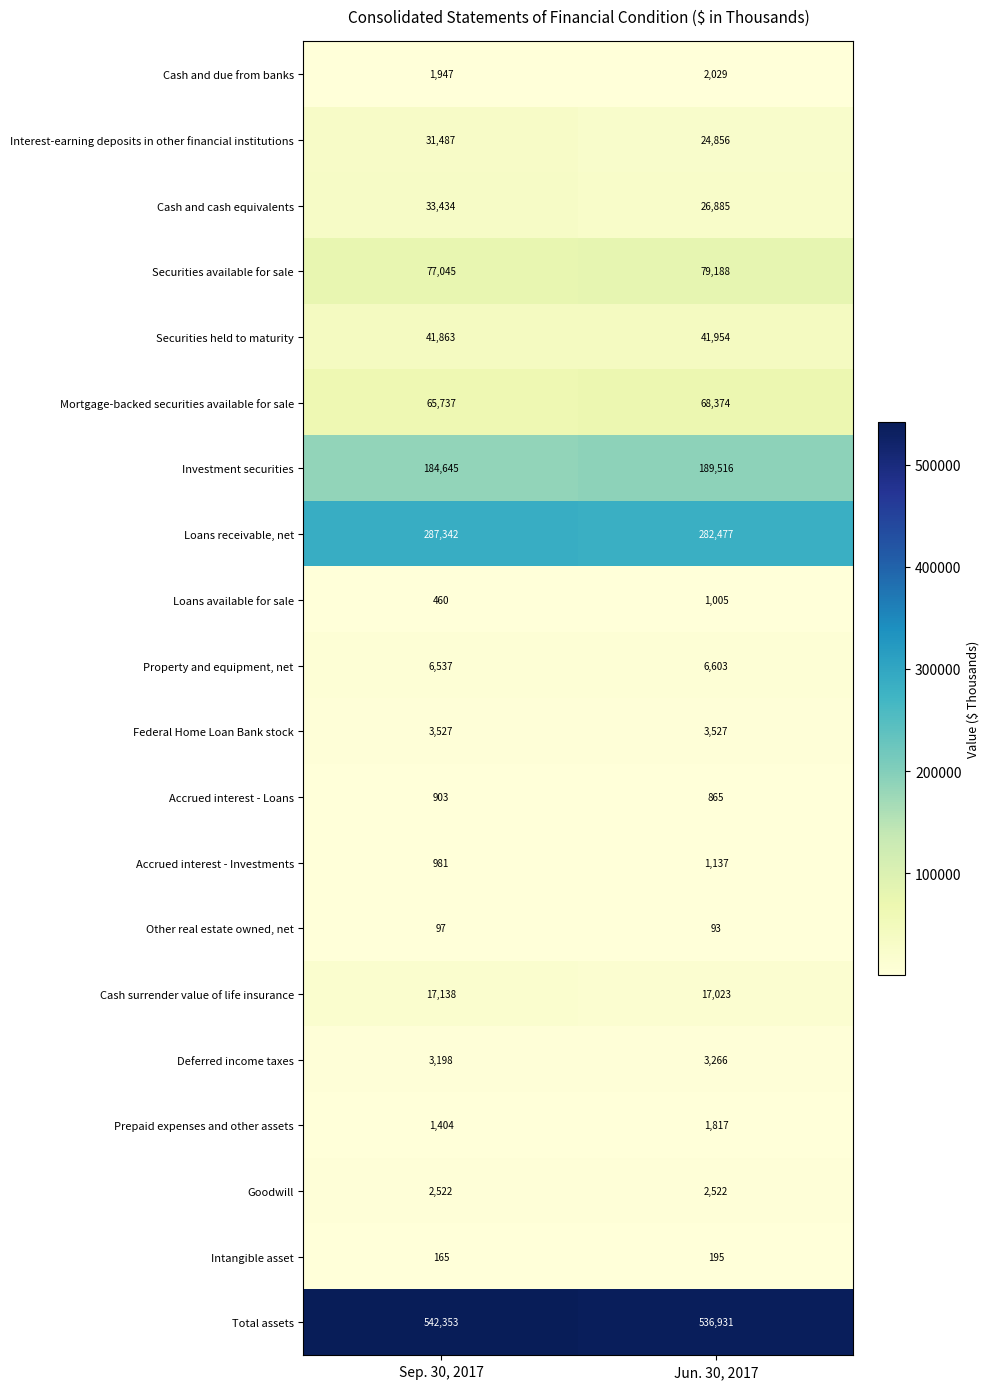

List the series in order of their peak value, lowest first.

Other real estate owned, net, Intangible asset, Accrued interest - Loans, Loans available for sale, Accrued interest - Investments, Prepaid expenses and other assets, Cash and due from banks, Goodwill, Deferred income taxes, Federal Home Loan Bank stock, Property and equipment, net, Cash surrender value of life insurance, Interest-earning deposits in other financial institutions, Cash and cash equivalents, Securities held to maturity, Mortgage-backed securities available for sale, Securities available for sale, Investment securities, Loans receivable, net, Total assets